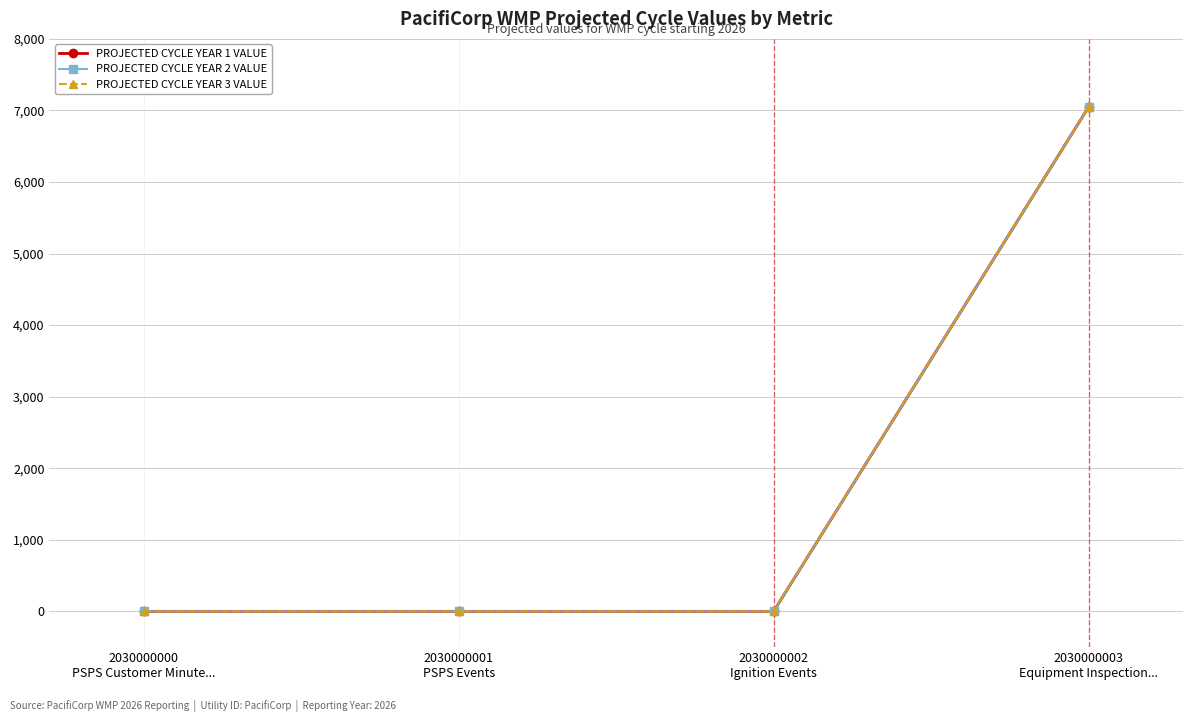

What position from the left is 2030000002
Ignition Events?

3